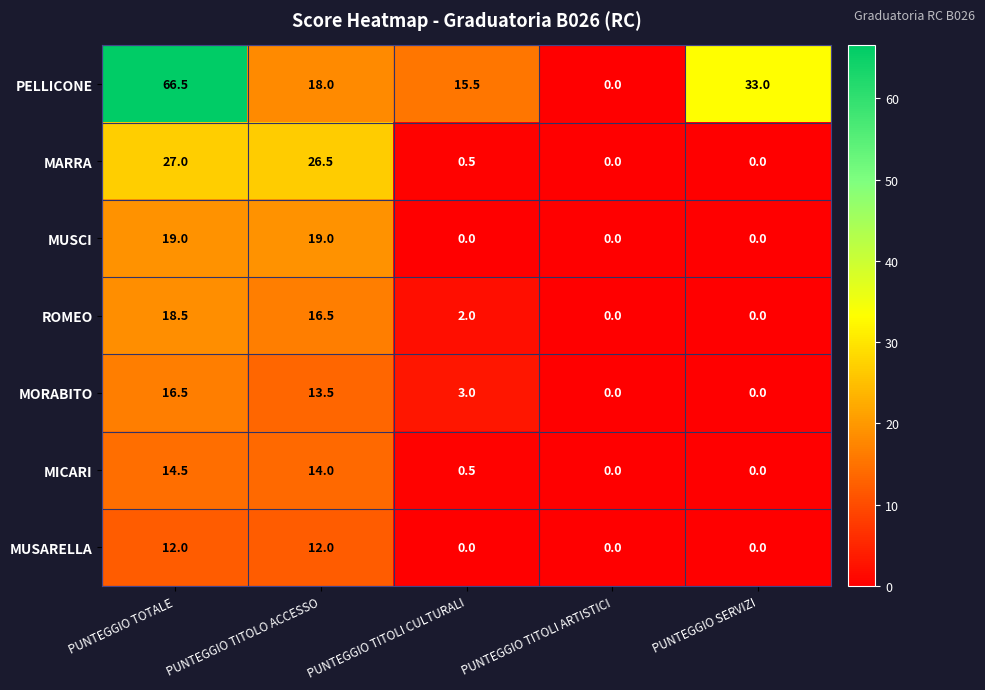

Count the number of categories in the chart.

5